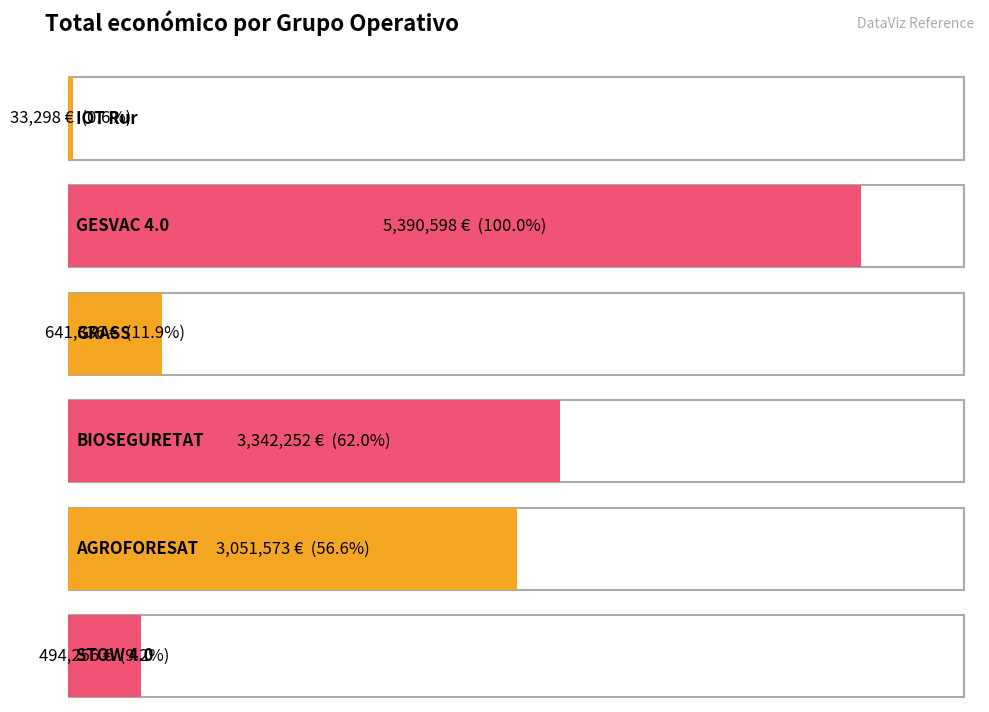

Between STOW 4.0 and AGROFORESAT, which is larger?

AGROFORESAT